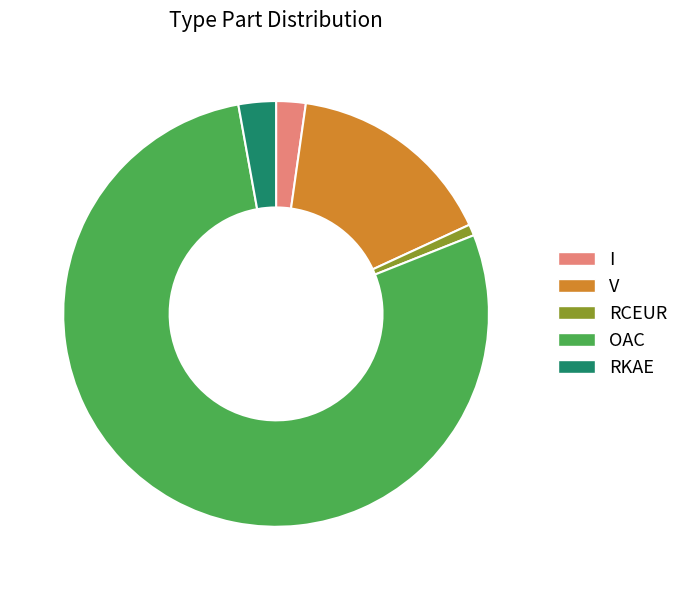

Count the number of slices in the pie.

5